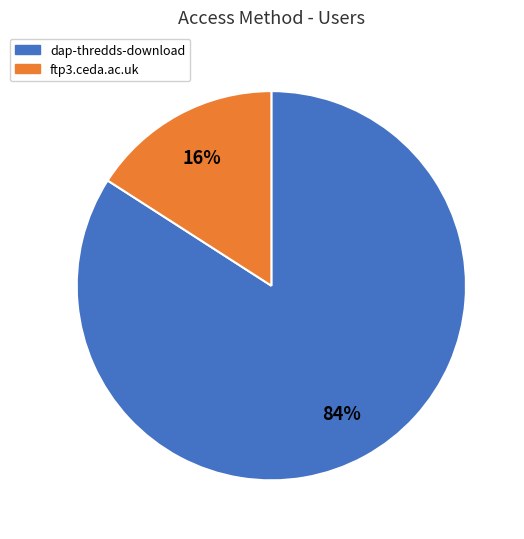

To the nearest percent, what is the difference between the ftp3.ceda.ac.uk and dap-thredds-download slice percentages?

68%